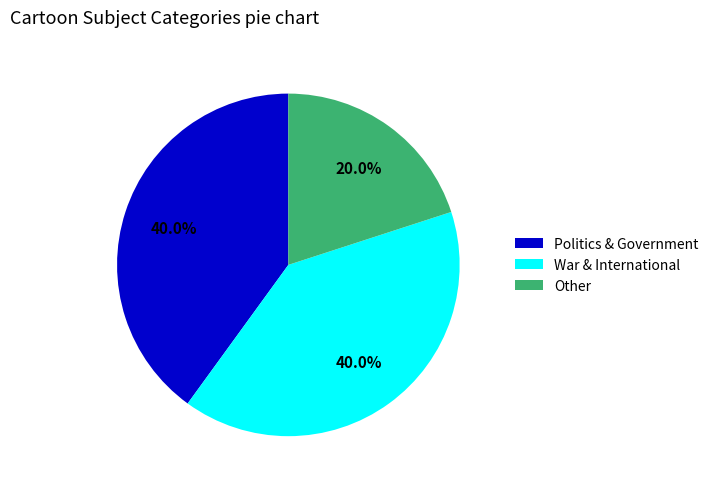

Is there a majority slice in this chart?

No